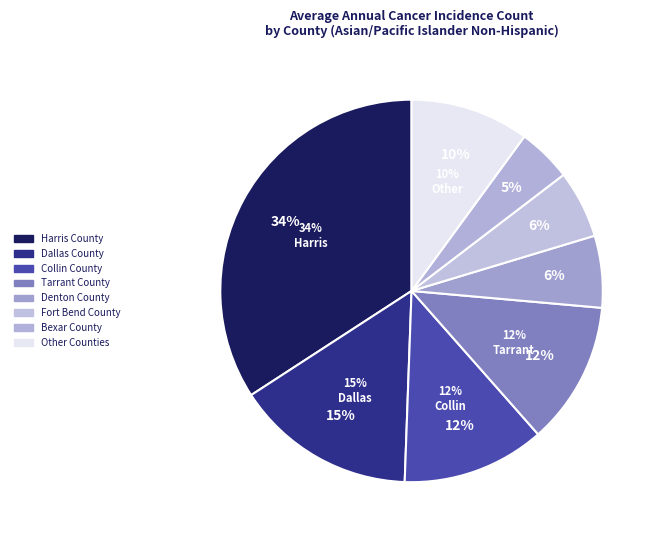

Approximately how many times larger is the value at Bexar County compared to Fort Bend County?

0.8